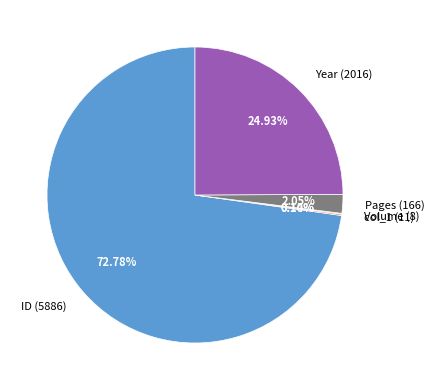

Which slice represents more than half of the pie?

ID (5886)